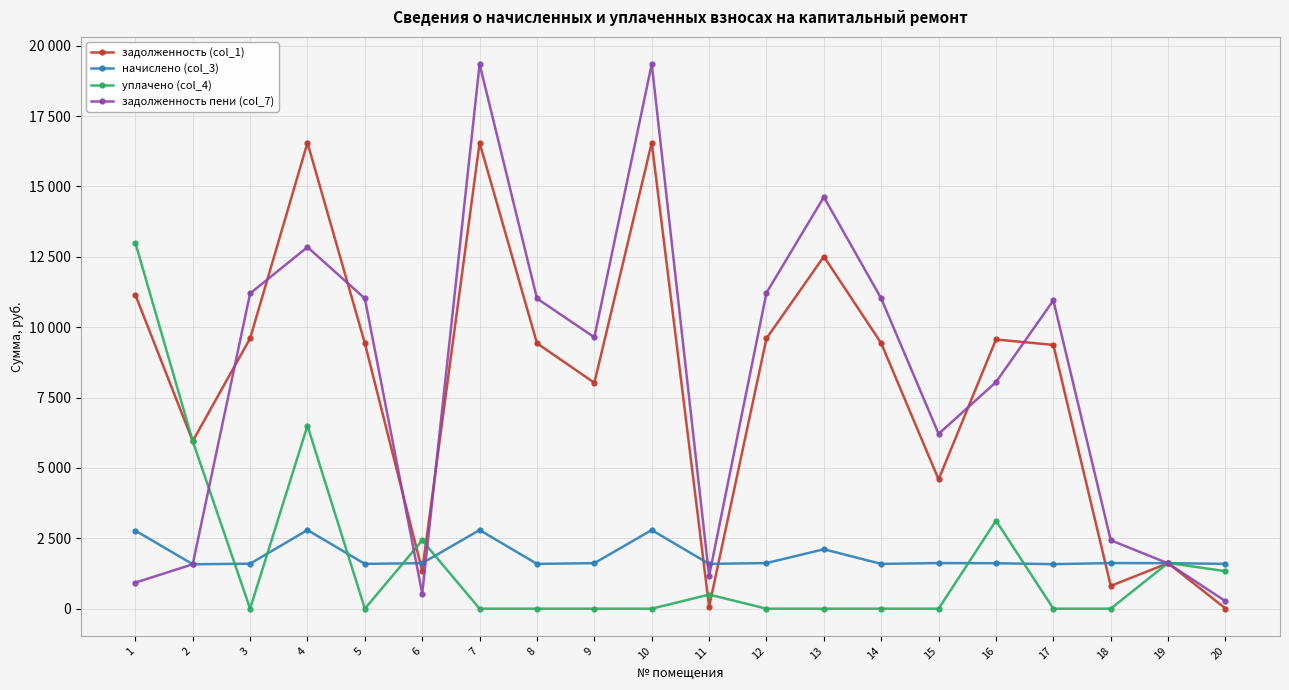

What are all the series names shown in the legend?

задолженность (col_1), начислено (col_3), уплачено (col_4), задолженность пени (col_7)